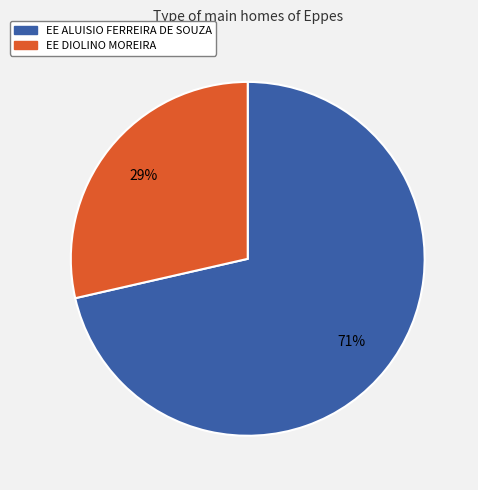

Approximately how many times larger is the value at EE DIOLINO MOREIRA compared to EE ALUISIO FERREIRA DE SOUZA?

0.4